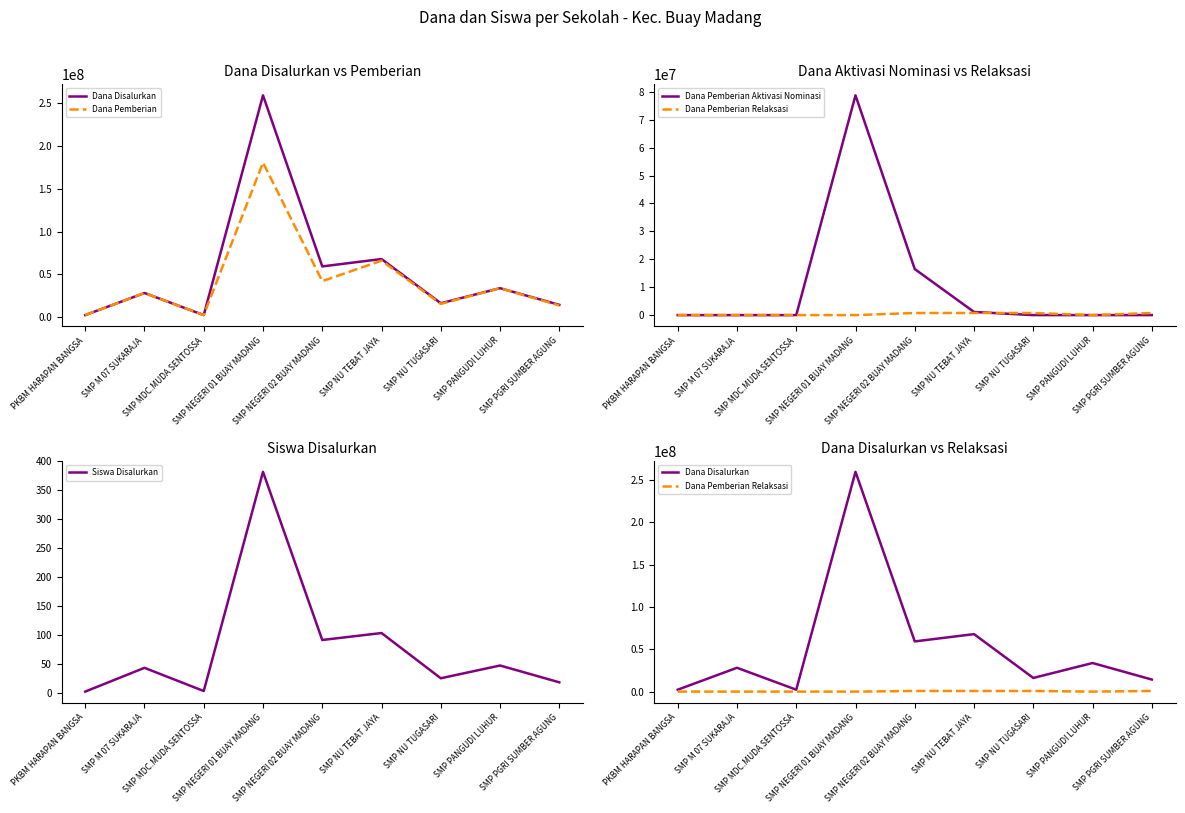

Which series has the largest range (max minus min)?

Dana Disalurkan